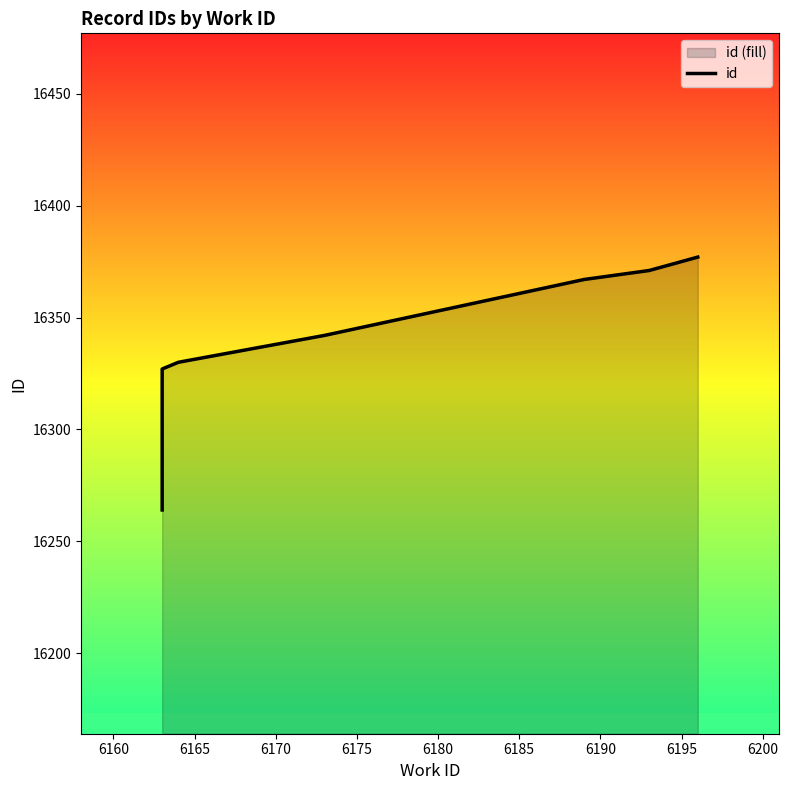

Reading right to left, what are all the values shown in this chart?

16377	16371	16367	16342	16330	16327	16306	16293	16277	16264